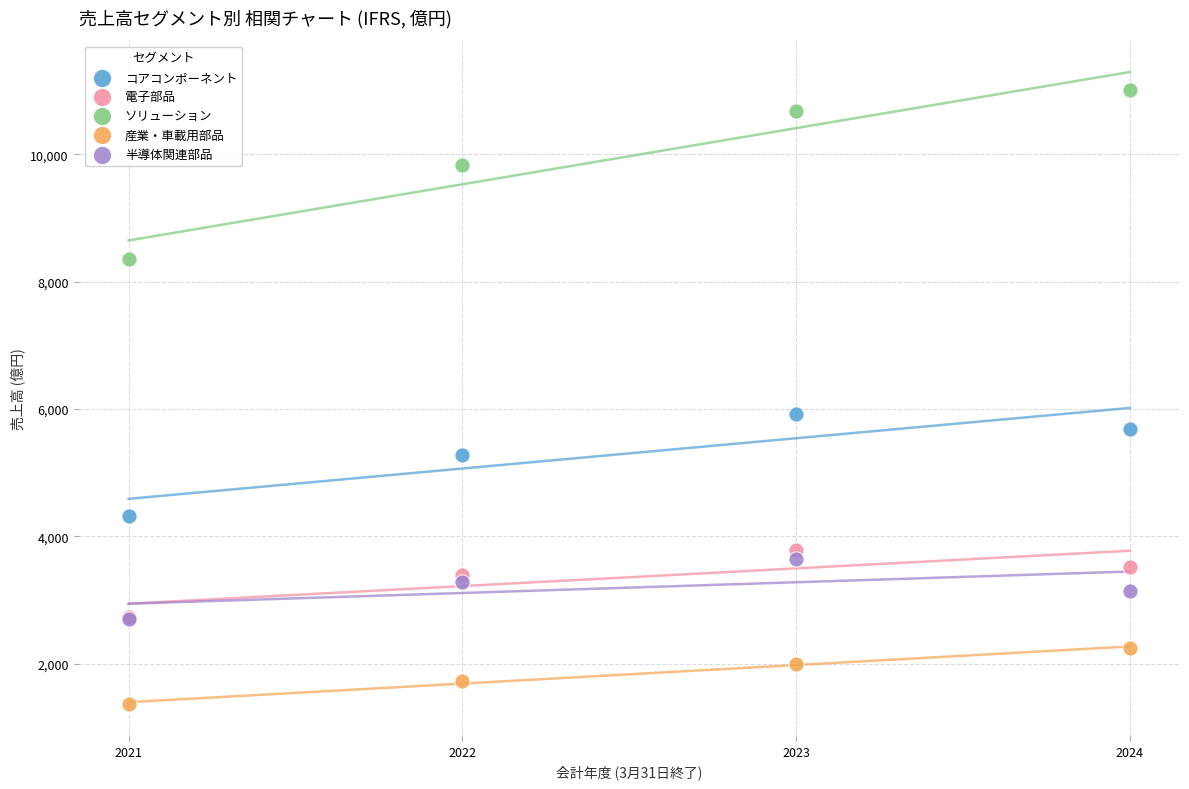

Across all series, what Y value is closest to 6186?

5924